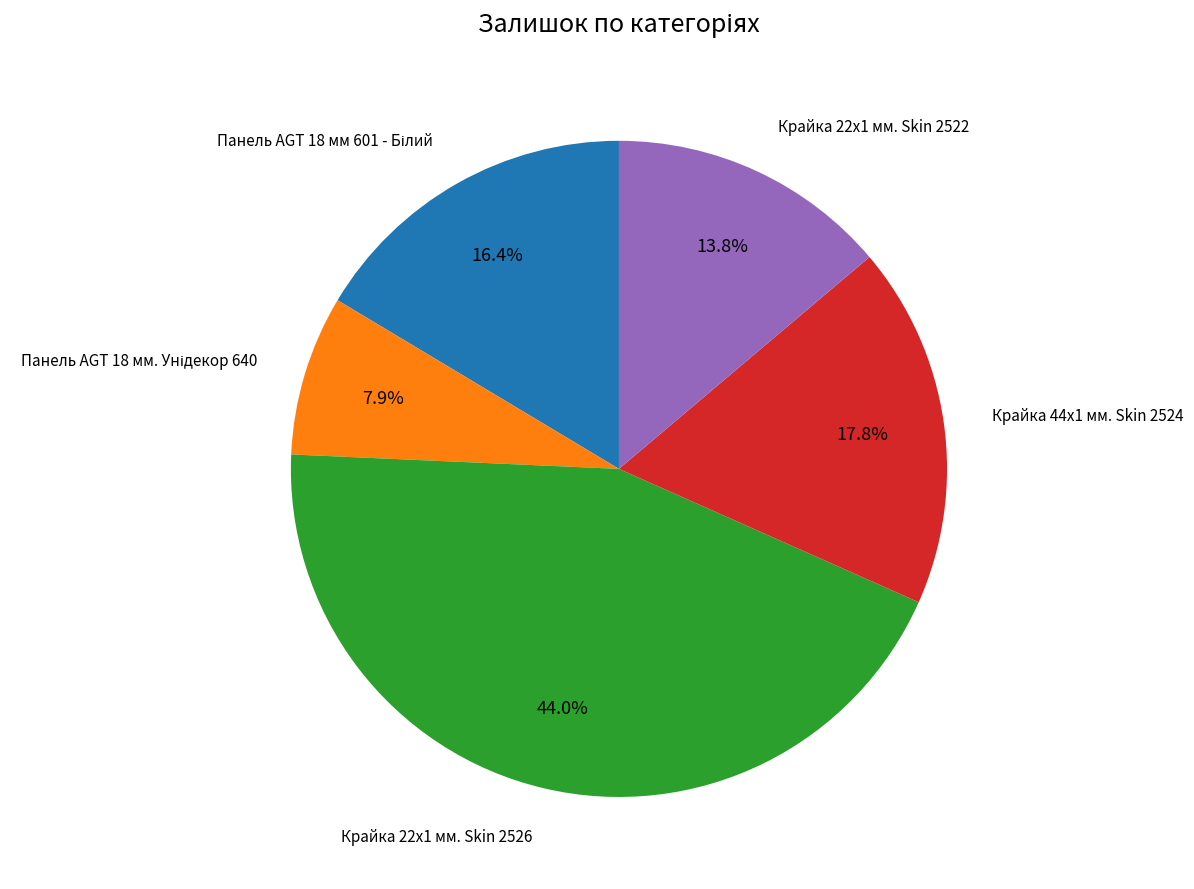

Does any single category account for the majority?

No